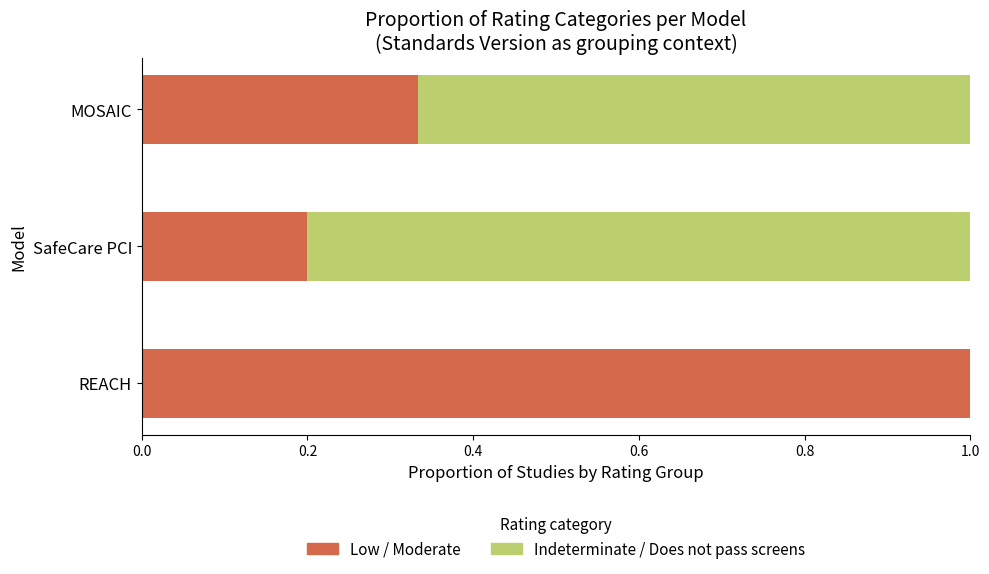

Which category has the highest value in the Low / Moderate series?

REACH